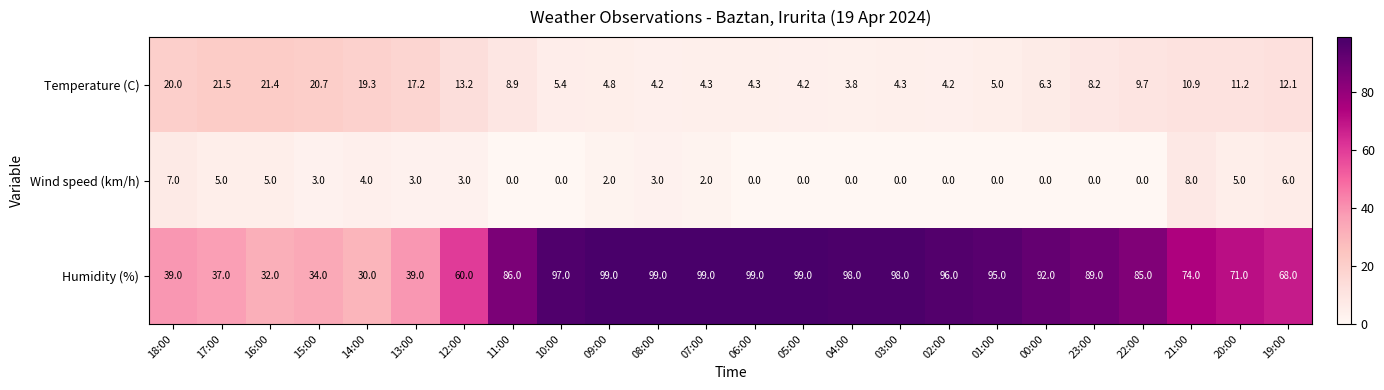

The value of Wind speed (km/h) at 17:00 is 2.1. True or false?

False